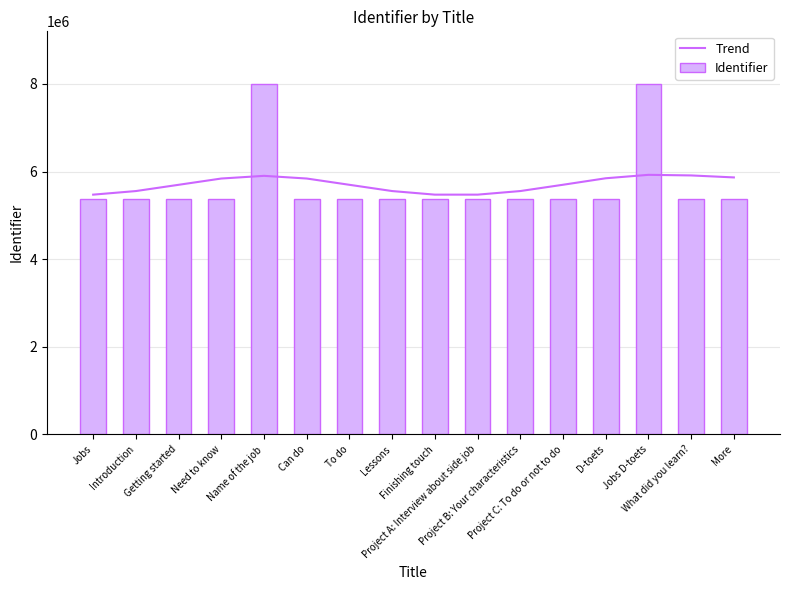

The Identifier series shows 1205195 at Project B: Your characteristics. True or false?

False